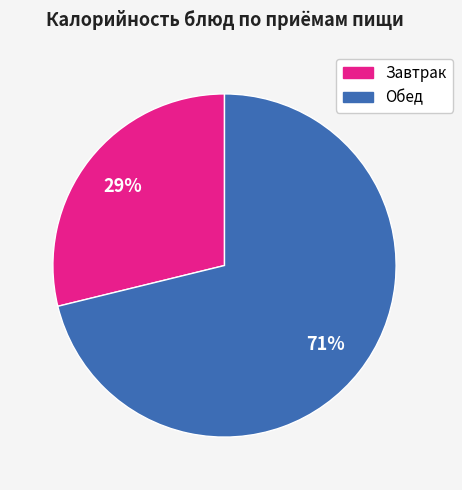

Does any single category account for the majority?

Yes